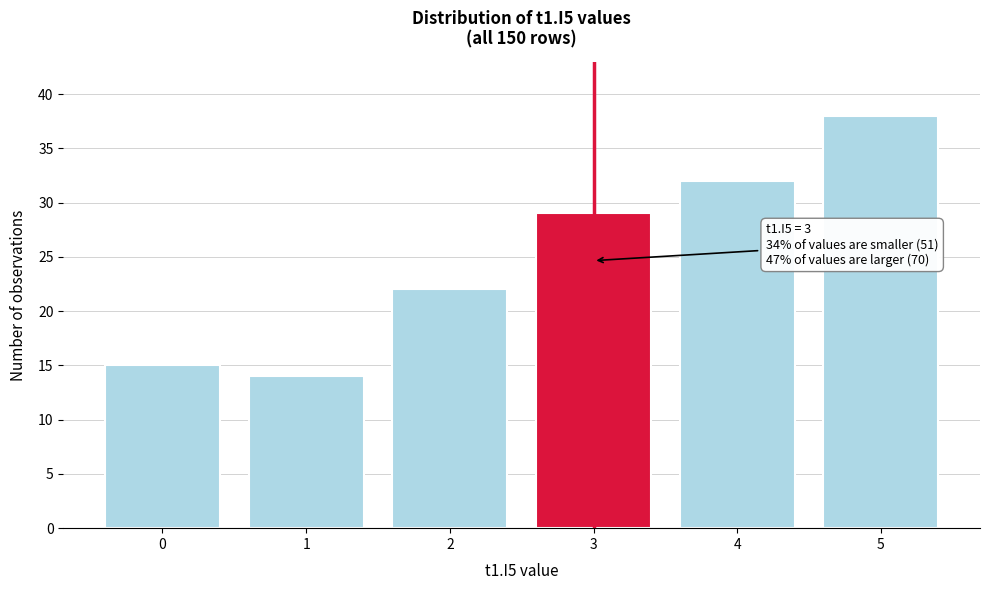

Reading left to right, transcribe all the data shown in this chart.

15	14	22	29	32	38